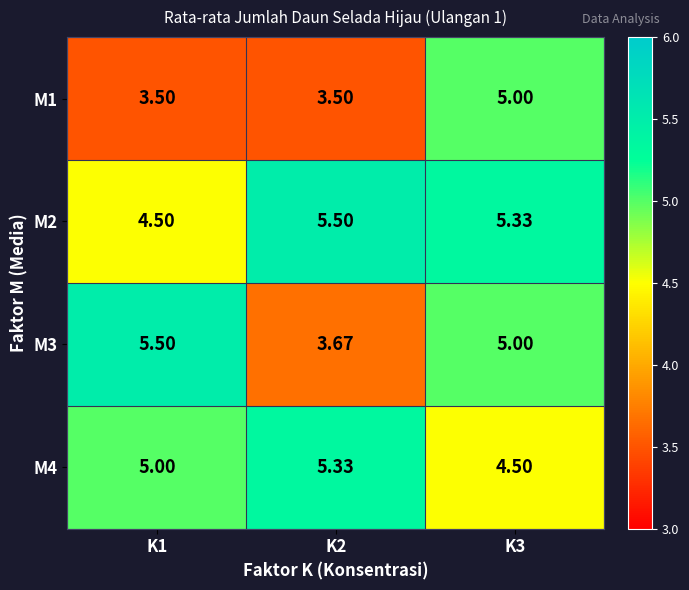

Count the number of categories in the chart.

3